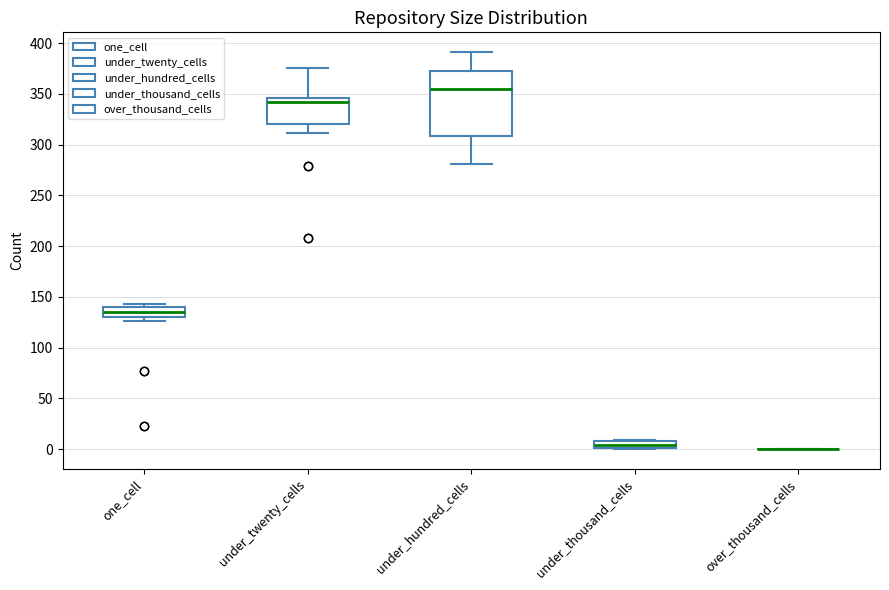

Where is the lower edge of the box for one_cell on the y-axis? The values are not printed on the chart, so give them approximately, as read against the axis.

130